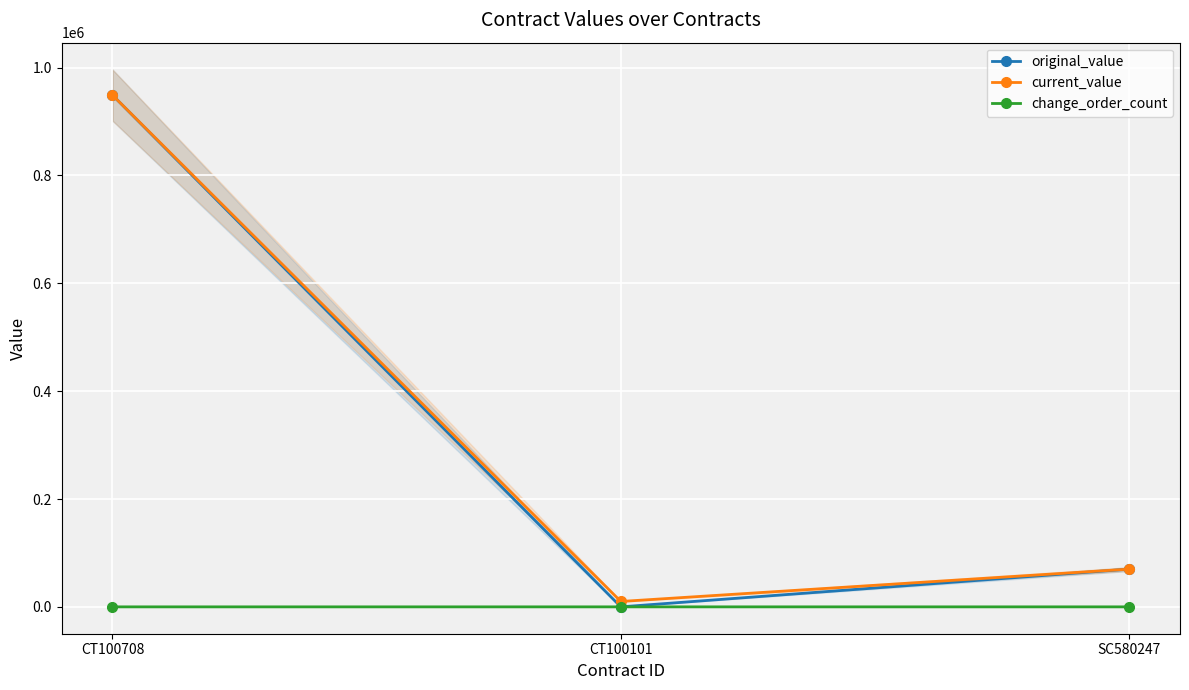

Is this an area chart (filled region under the line)?

No